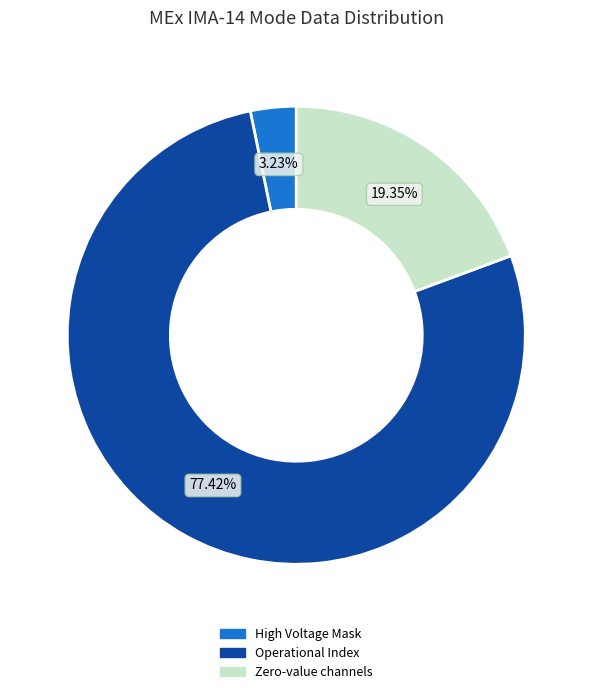

How many segments does this pie chart have?

3